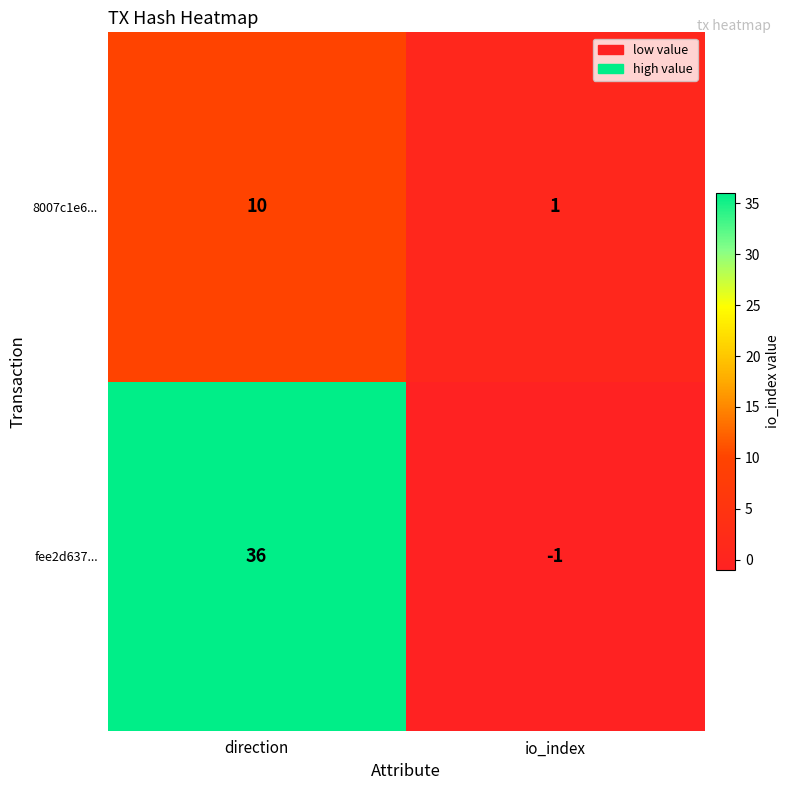

The fee2d637... series shows -1 at io_index. True or false?

True